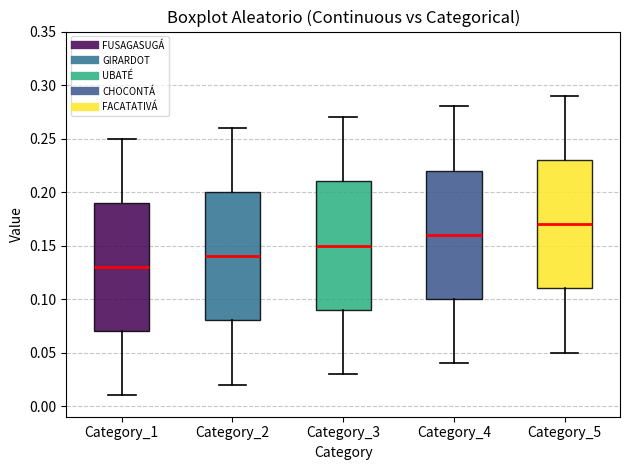

Which box has the highest median line?

Category_5